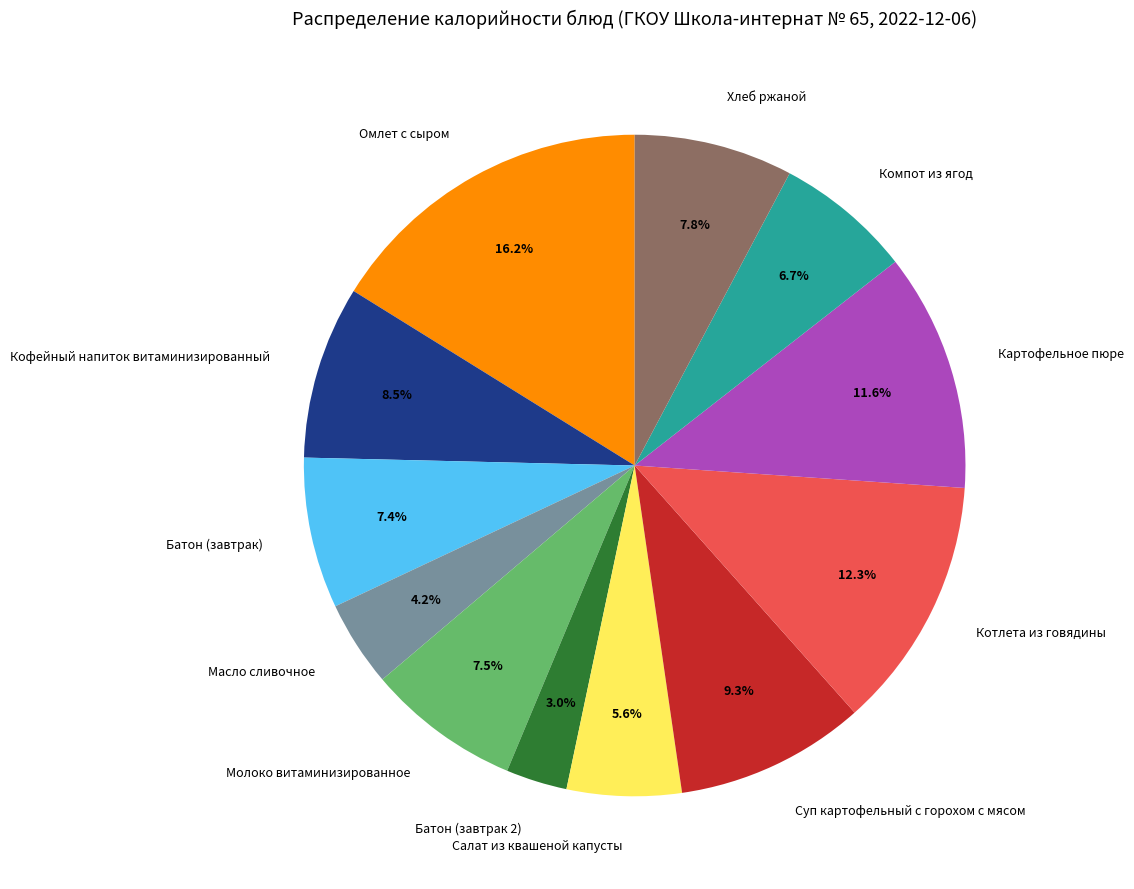

To the nearest percent, what is the combined percentage of Батон (завтрак) and Хлеб ржаной?

15%